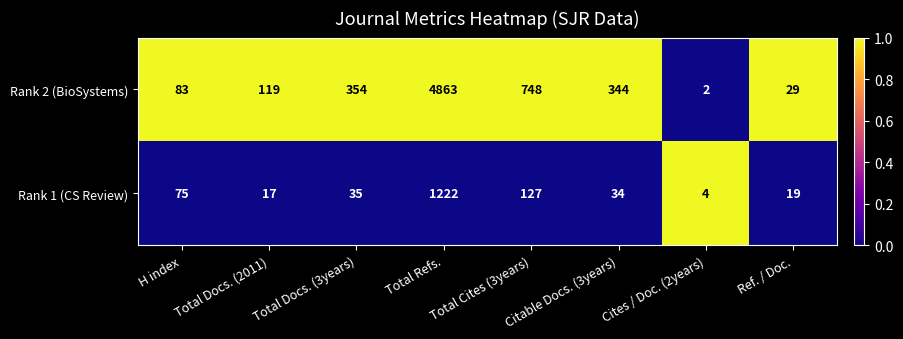

At Total Cites (3years), list the series in order from smallest to largest.

Rank 1 (CS Review), Rank 2 (BioSystems)